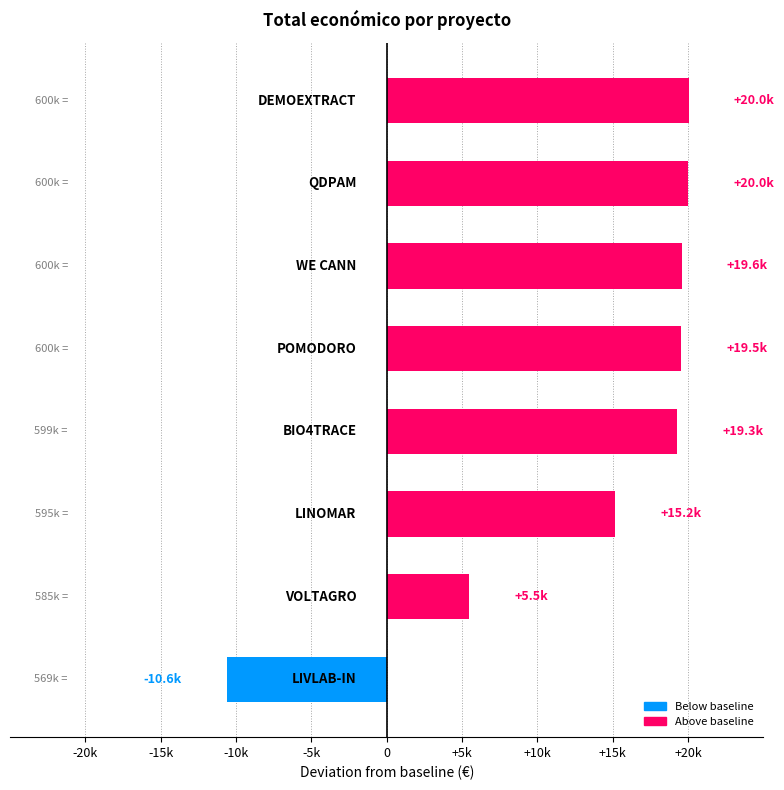

Does the chart contain any negative values?

Yes